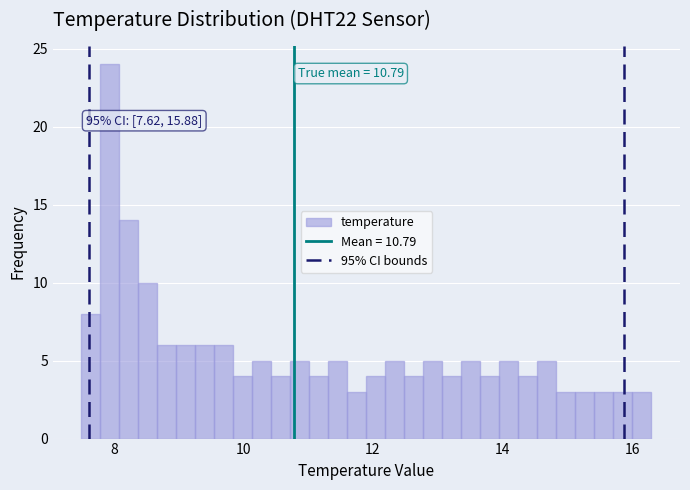

Read against the x-axis, roughly where is the centre of the tallest bar?

8.0